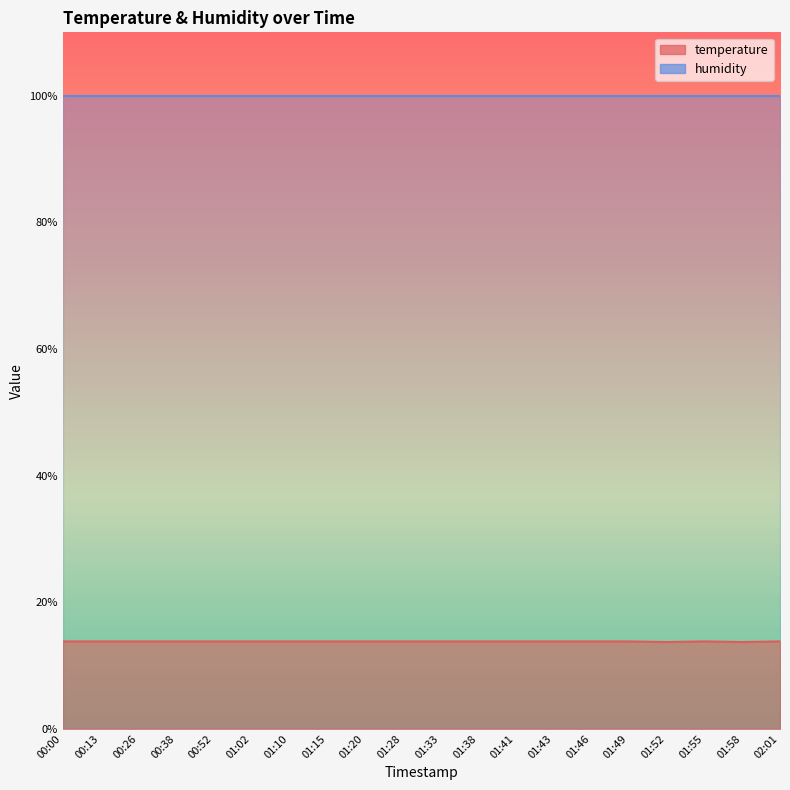

What is the smallest value displayed?

13.7